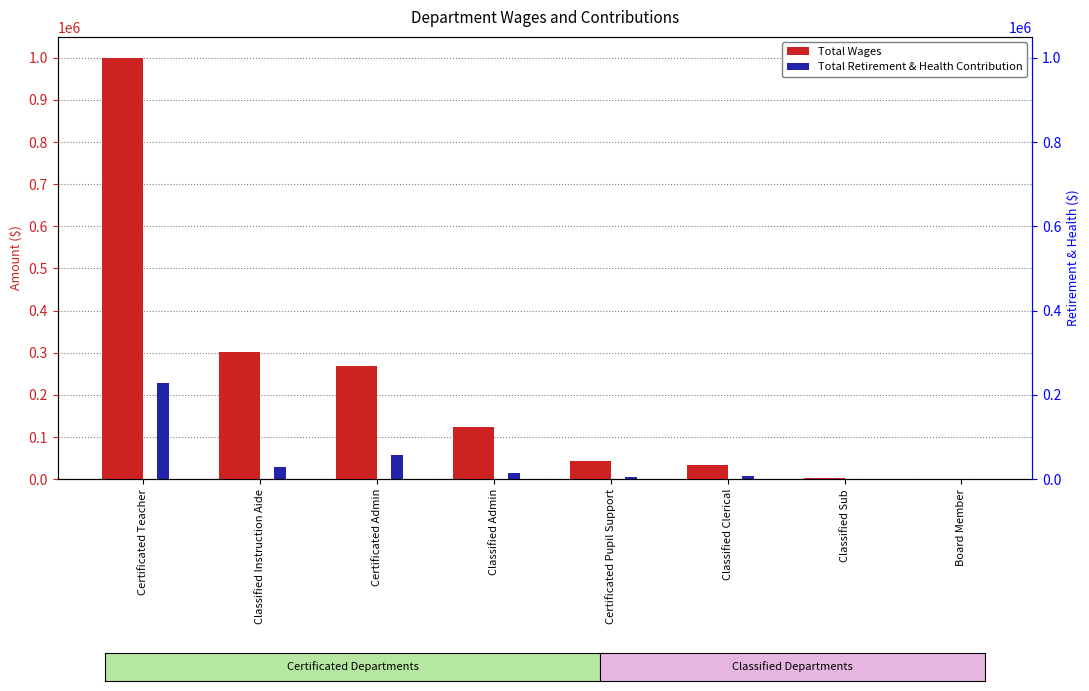

Which has a higher value, Certificated Admin or Certificated Pupil Support?

Certificated Admin